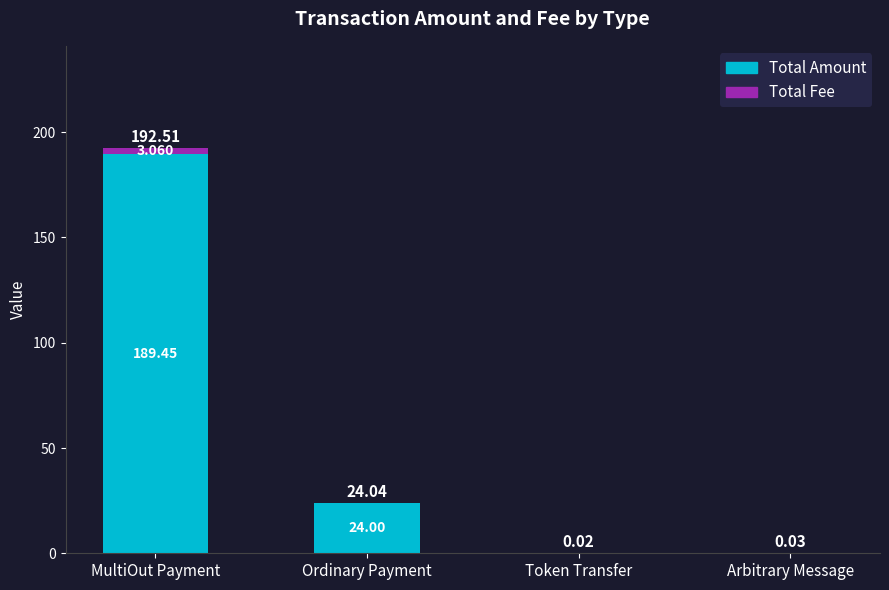

At which category is the sum across all series the highest?

MultiOut Payment